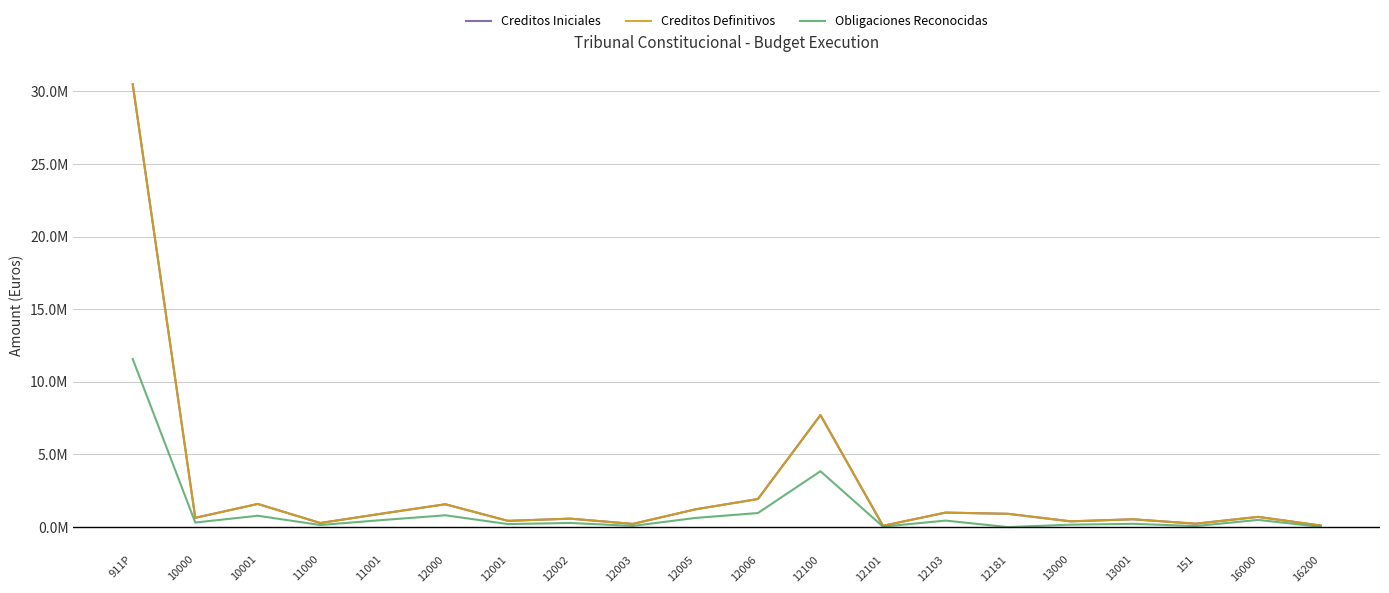

What is the maximum value shown in the chart?

30486000.0